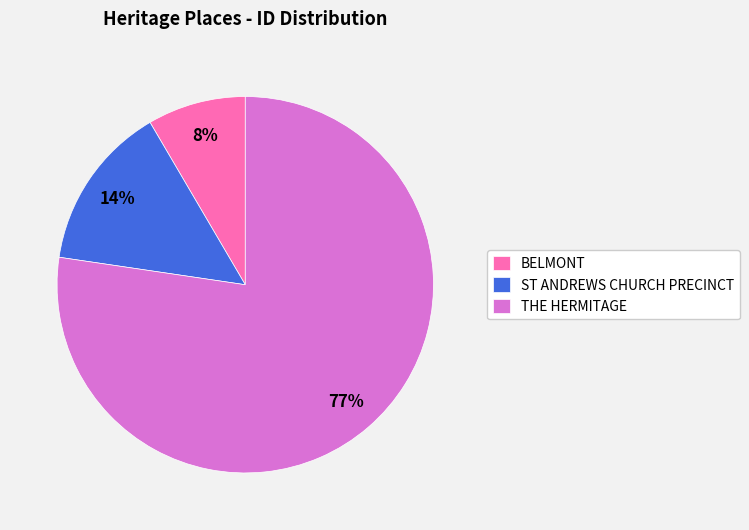

Count the number of slices in the pie.

3